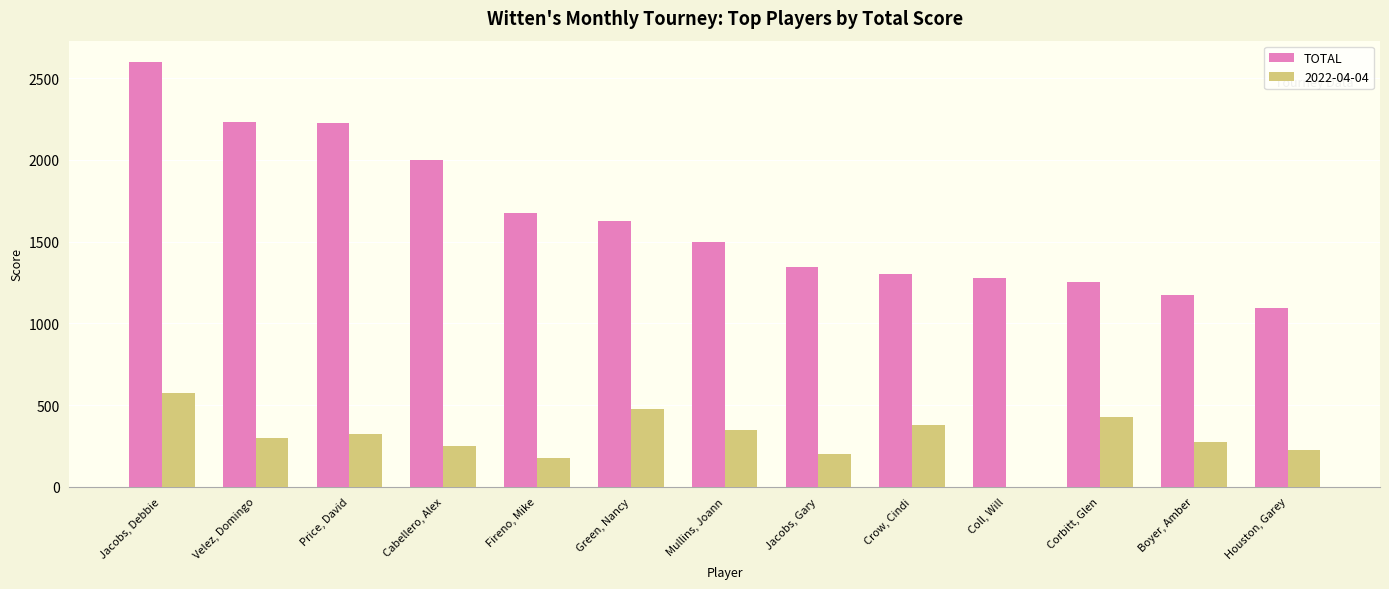

True or false: 2022-04-04 has a value of 350 at Mullins, Joann.

True